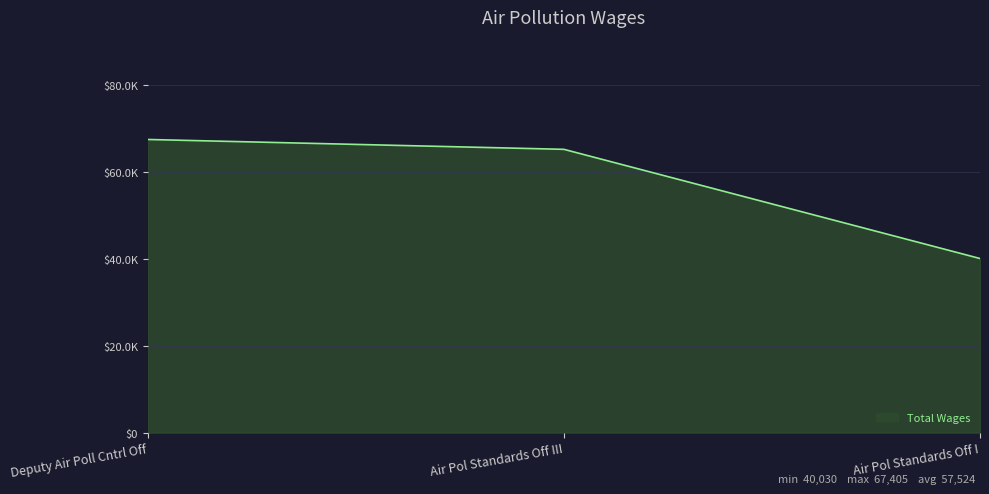

Does the chart have visible grid lines?

Yes